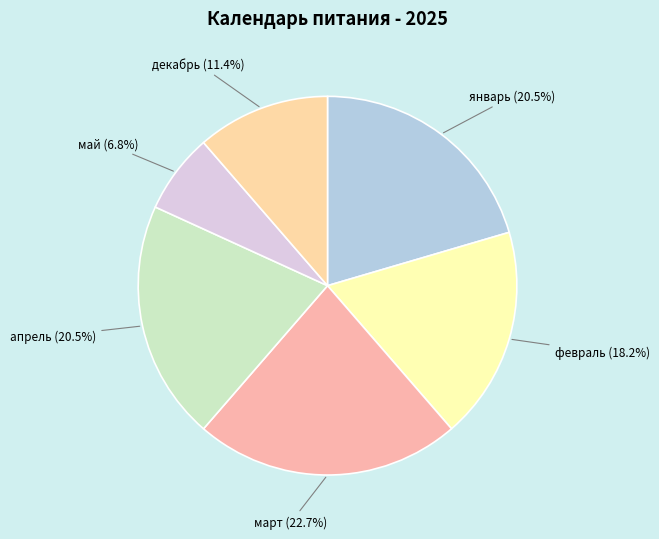

How many segments does this pie chart have?

6